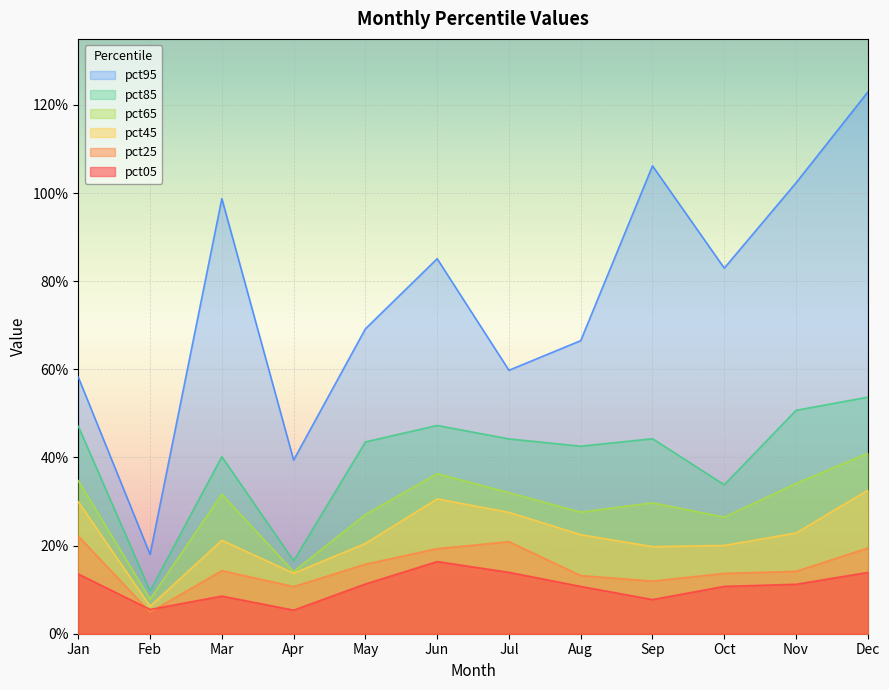

What is the value of the pct25 point at the 6th from the left?

0.2